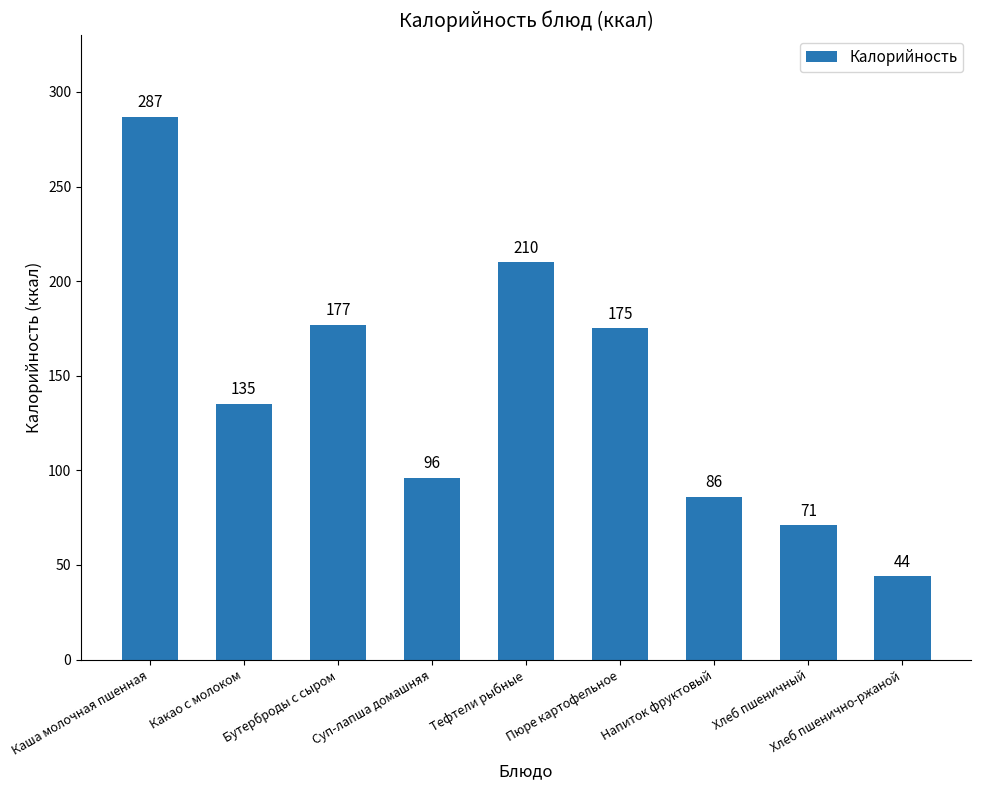

List the labels in order of value, smallest first.

Хлеб пшенично-ржаной, Хлеб пшеничный, Напиток фруктовый, Суп-лапша домашняя, Какао с молоком, Пюре картофельное, Бутерброды с сыром, Тефтели рыбные, Каша молочная пшенная